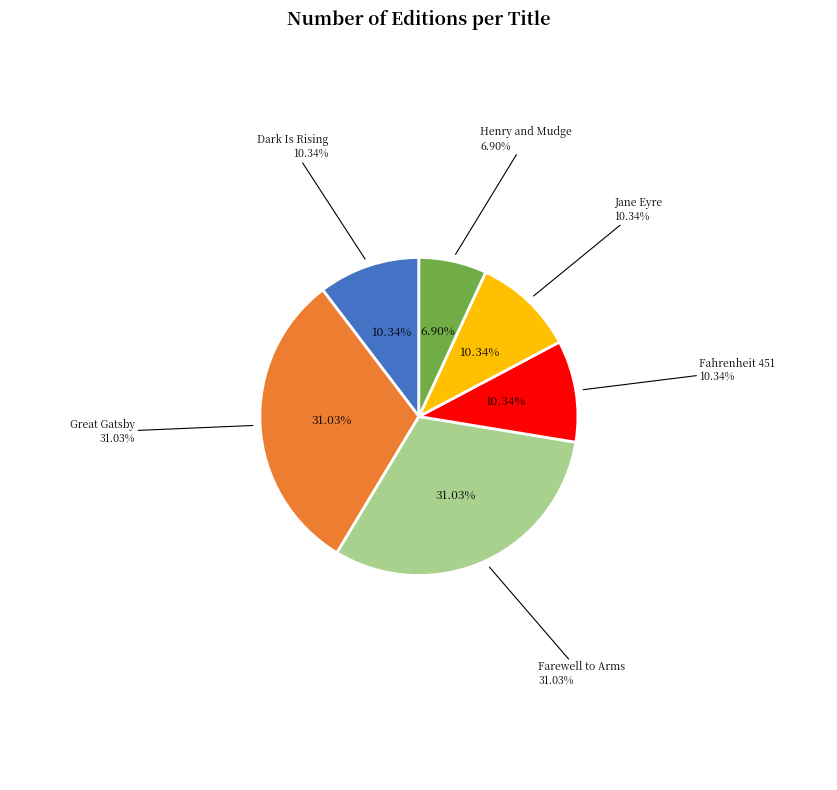

Does Fahrenheit 451 represent more than half of the total?

No